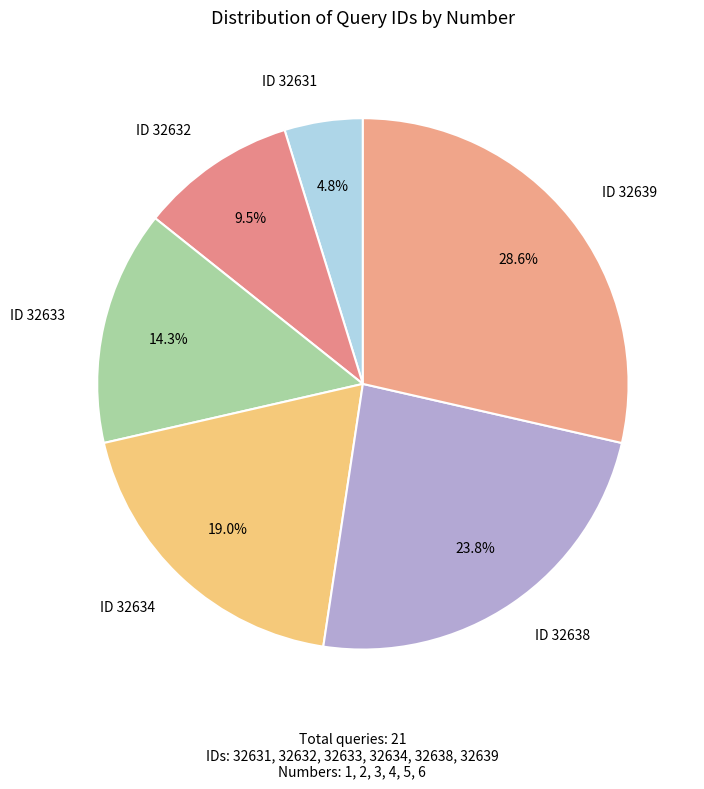

Is there any slice that represents more than half of the pie?

No